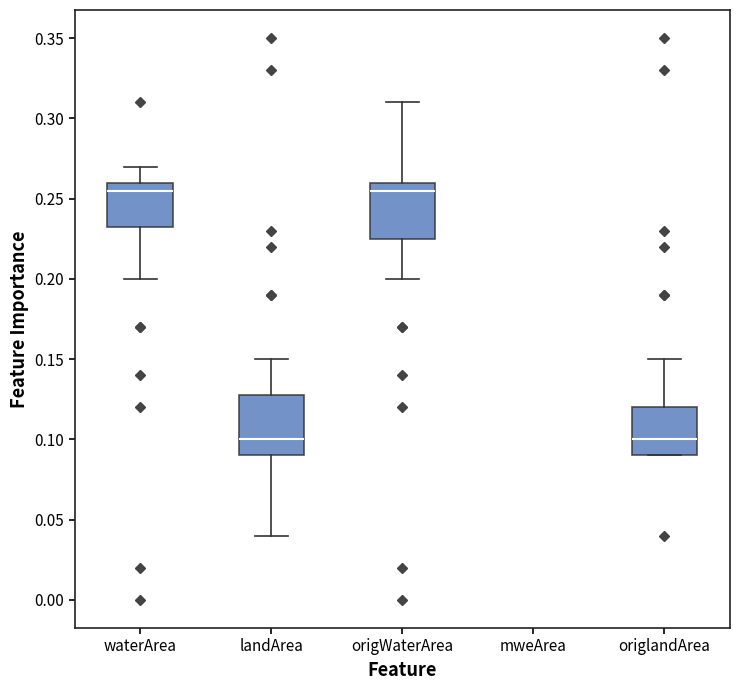

Reading left to right, transcribe this box plot: for each box, give where its median line is, the range the box spans, and where its two whiskers end, as read against the y-axis. The values are not printed on the chart, so give them approximately, as read against the axis.

waterArea: median 0.255, box 0.235 to 0.260, whiskers 0.200 to 0.270
landArea: median 0.100, box 0.090 to 0.130, whiskers 0.040 to 0.150
origWaterArea: median 0.255, box 0.225 to 0.260, whiskers 0.200 to 0.310
mweArea: box collapsed to a line at 0.350, whiskers 0.350 to 0.350
origlandArea: median 0.100, box 0.090 to 0.120, whiskers 0.090 to 0.150